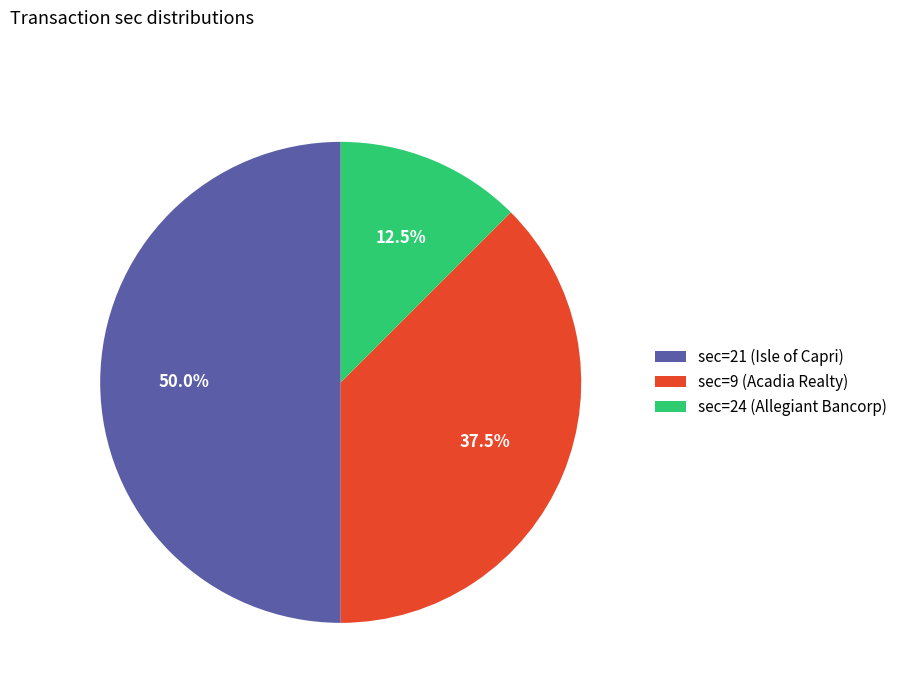

Which slice is the smallest?

sec=24 (Allegiant Bancorp)